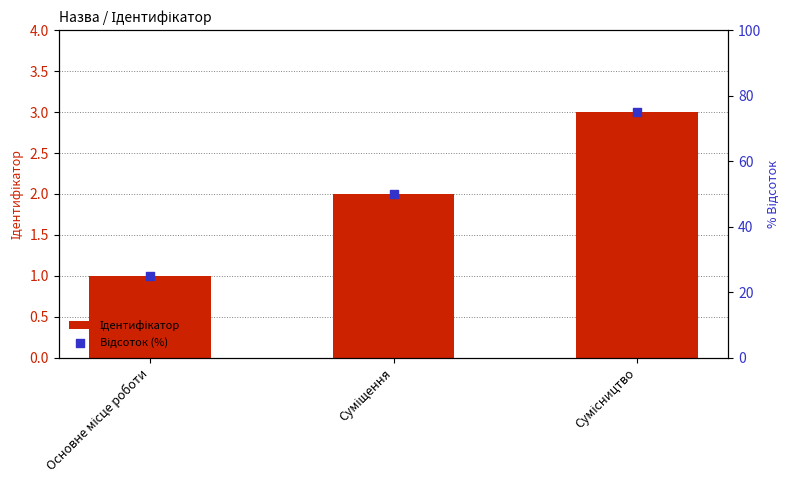

Which series has the largest total across all categories?

Відсоток (%)